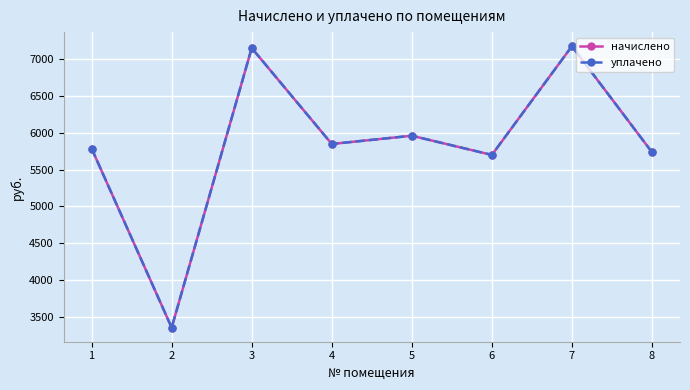

True or false: начислено and уплачено intersect in this chart.

False